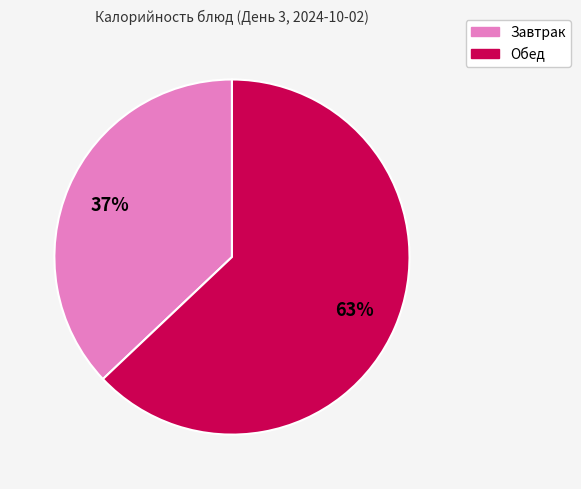

To the nearest percent, what percentage of the pie is Обед?

63%